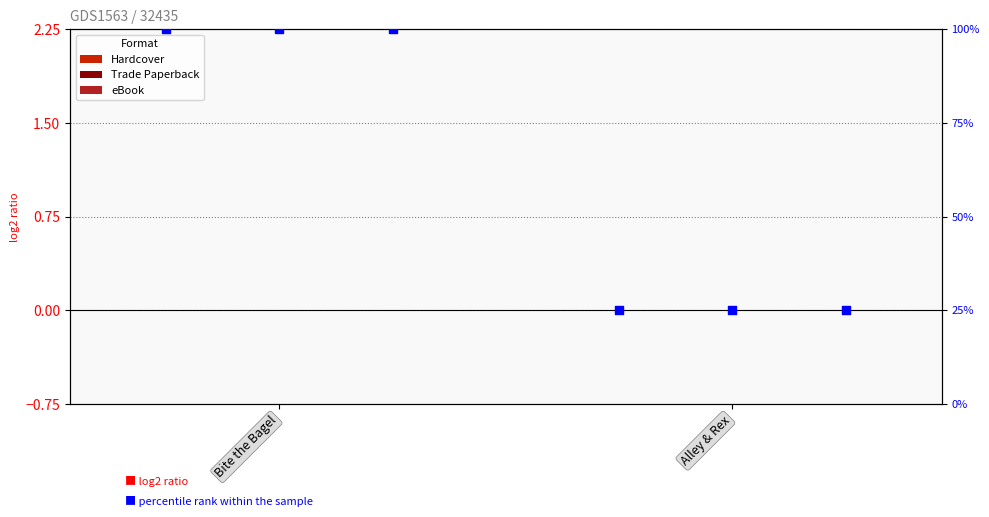

Which series contains the lowest Y value?

Hardcover